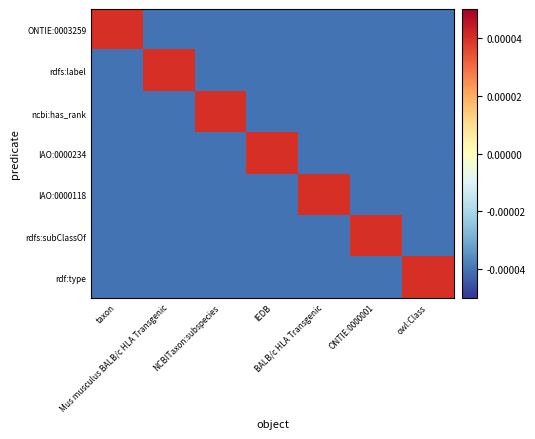

Reading left to right, extract all data points from this chart.

ONTIE:0003259: taxon=0.0	Mus musculus BALB/c HLA Transgenic=-0.0	NCBITaxon:subspecies=-0.0	IEDB=-0.0	BALB/c HLA Transgenic=-0.0	ONTIE:0000001=-0.0	owl:Class=-0.0
rdfs:label: taxon=-0.0	Mus musculus BALB/c HLA Transgenic=0.0	NCBITaxon:subspecies=-0.0	IEDB=-0.0	BALB/c HLA Transgenic=-0.0	ONTIE:0000001=-0.0	owl:Class=-0.0
ncbi:has_rank: taxon=-0.0	Mus musculus BALB/c HLA Transgenic=-0.0	NCBITaxon:subspecies=0.0	IEDB=-0.0	BALB/c HLA Transgenic=-0.0	ONTIE:0000001=-0.0	owl:Class=-0.0
IAO:0000234: taxon=-0.0	Mus musculus BALB/c HLA Transgenic=-0.0	NCBITaxon:subspecies=-0.0	IEDB=0.0	BALB/c HLA Transgenic=-0.0	ONTIE:0000001=-0.0	owl:Class=-0.0
IAO:0000118: taxon=-0.0	Mus musculus BALB/c HLA Transgenic=-0.0	NCBITaxon:subspecies=-0.0	IEDB=-0.0	BALB/c HLA Transgenic=0.0	ONTIE:0000001=-0.0	owl:Class=-0.0
rdfs:subClassOf: taxon=-0.0	Mus musculus BALB/c HLA Transgenic=-0.0	NCBITaxon:subspecies=-0.0	IEDB=-0.0	BALB/c HLA Transgenic=-0.0	ONTIE:0000001=0.0	owl:Class=-0.0
rdf:type: taxon=-0.0	Mus musculus BALB/c HLA Transgenic=-0.0	NCBITaxon:subspecies=-0.0	IEDB=-0.0	BALB/c HLA Transgenic=-0.0	ONTIE:0000001=-0.0	owl:Class=0.0